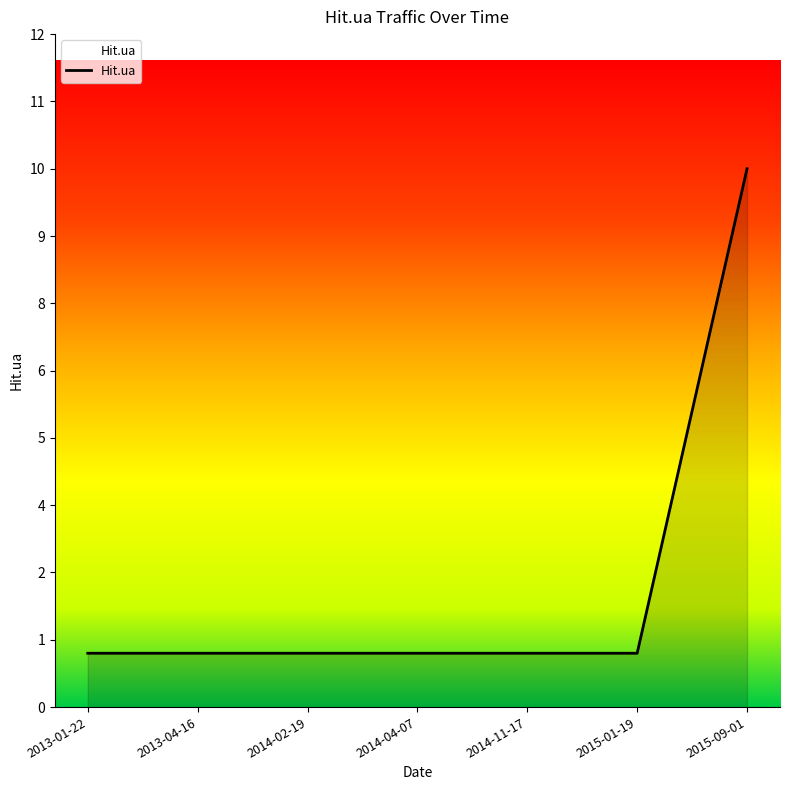

List the labels in order of value, smallest first.

2013-01-22, 2013-04-16, 2014-02-19, 2014-04-07, 2014-11-17, 2015-01-19, 2015-09-01